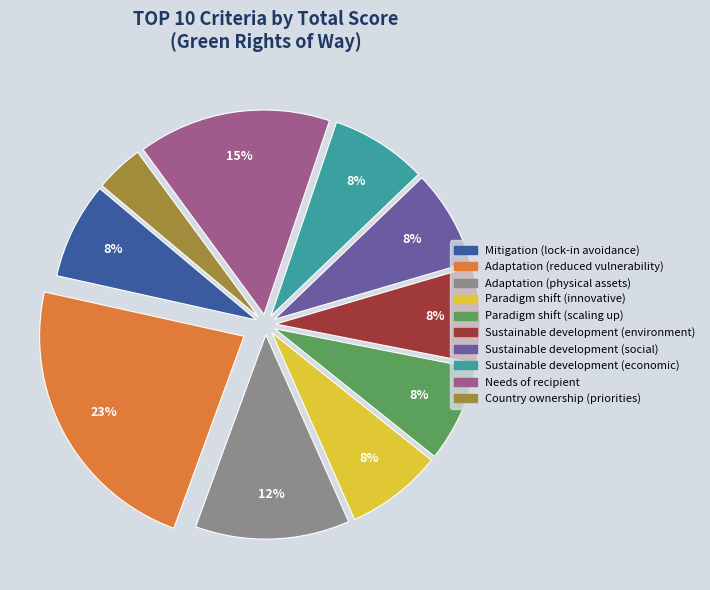

True or false: Sustainable development (social) accounts for 1% of the total.

False